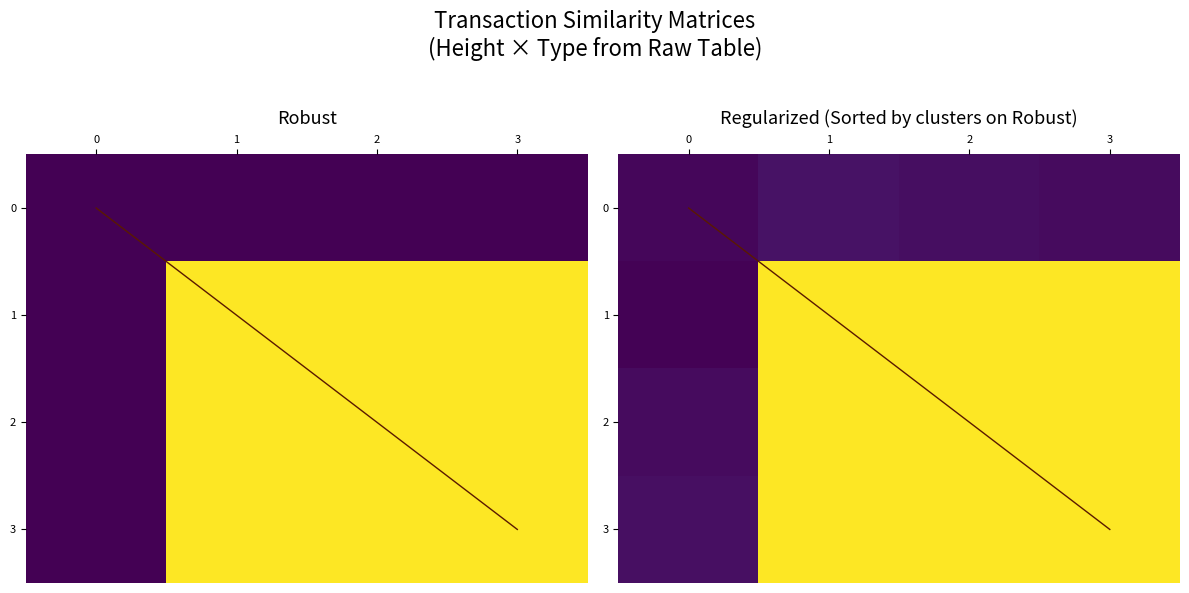

What is the spread (max minus min) of values at 3?

1.0